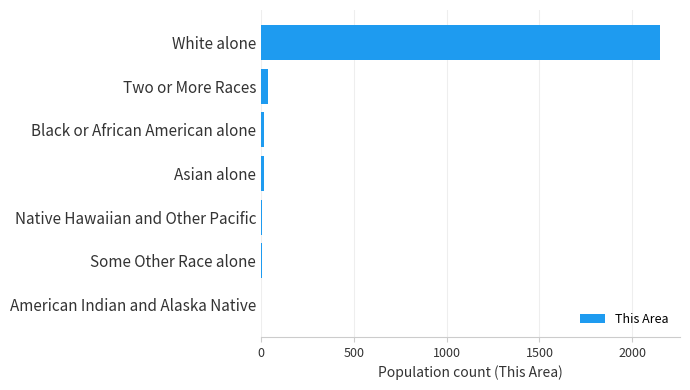

True or false: the data shows 858 at White alone.

False